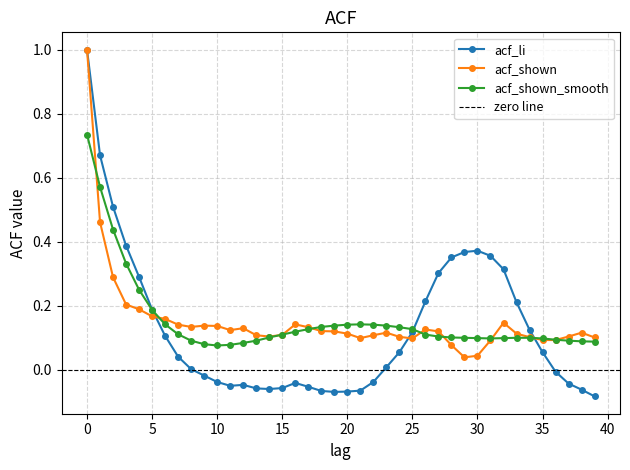

What is the sum of the acf_shown values at 23 and 16?

0.3